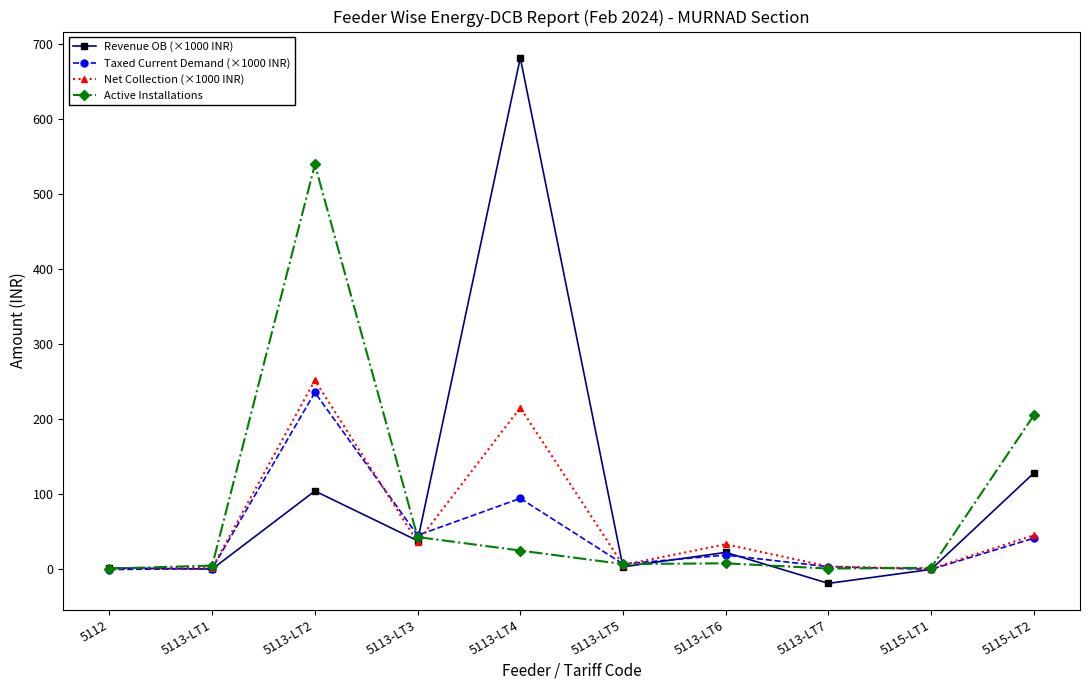

True or false: Taxed Current Demand (×1000 INR) has more than 0 interior local peaks.

True